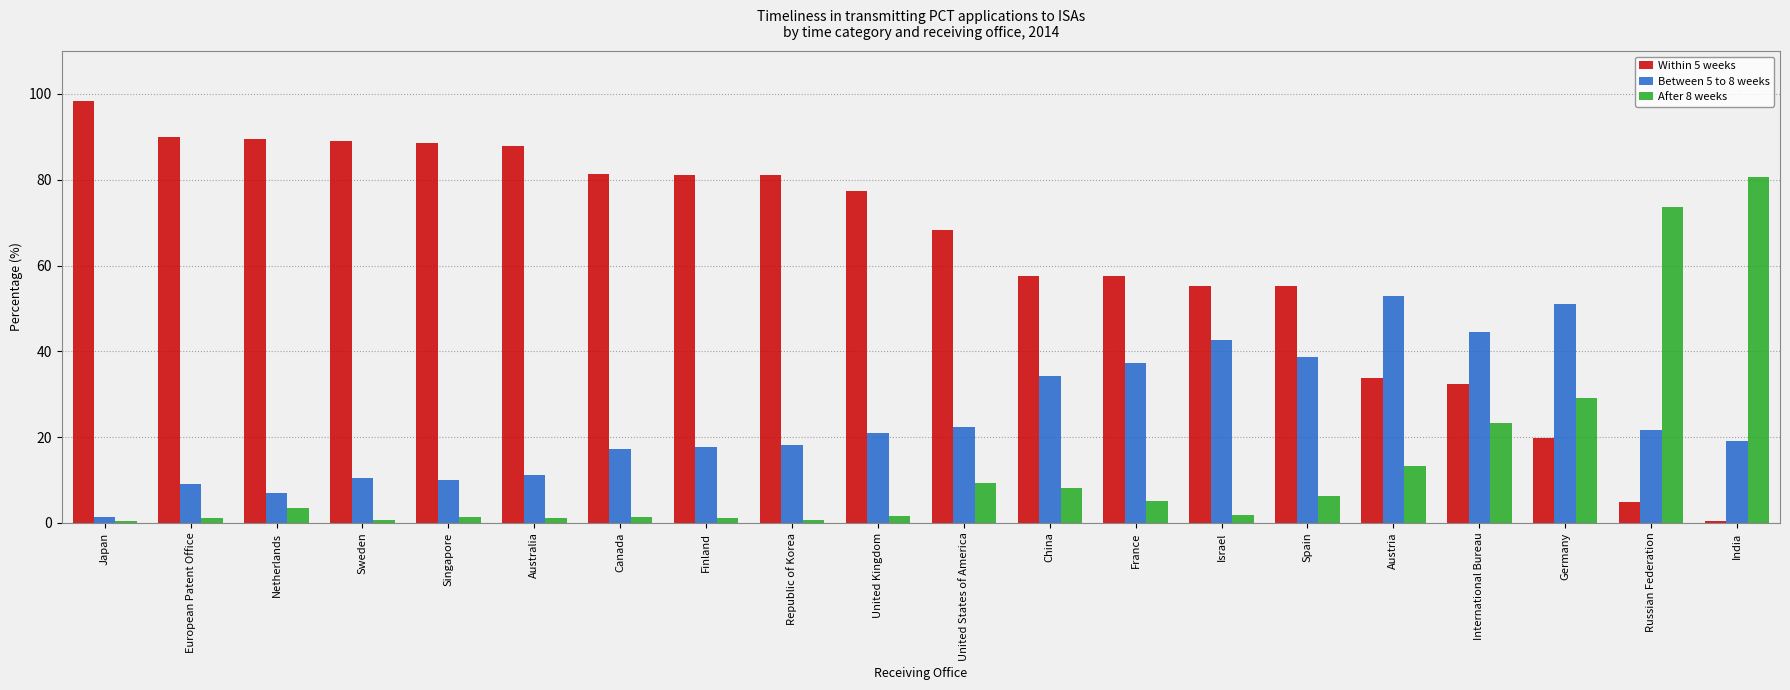

The After 8 weeks series shows 123.6 at Russian Federation. True or false?

False